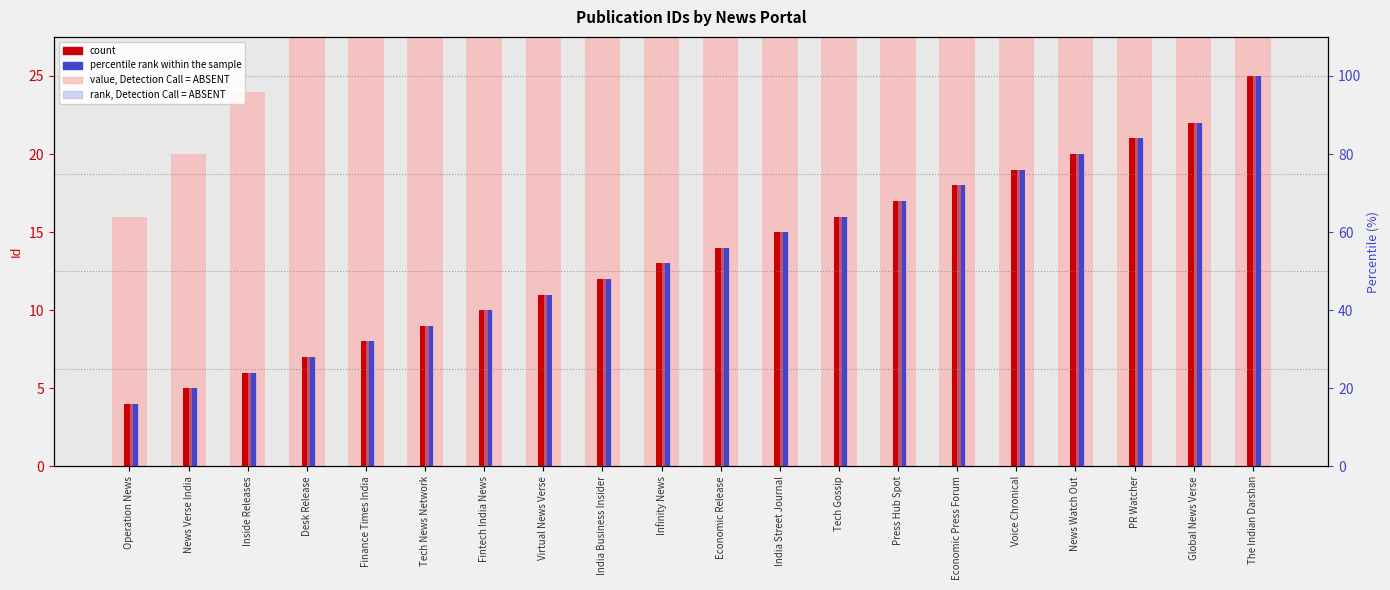

What is the maximum value for percentile rank within the sample?

100.0